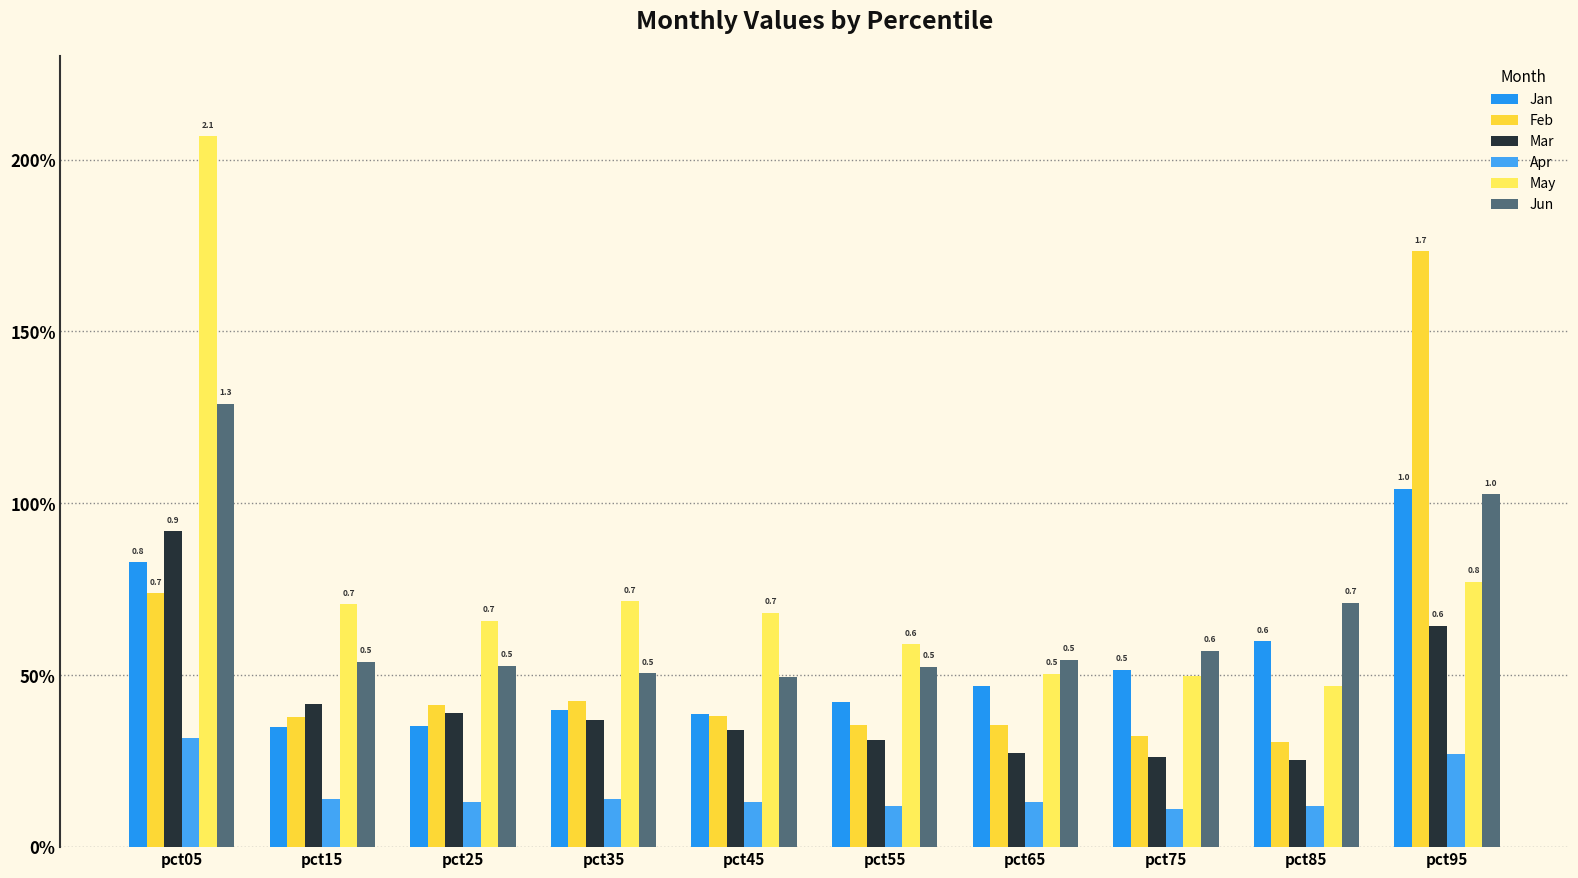

Which category has the lowest value in the Mar series?

pct85